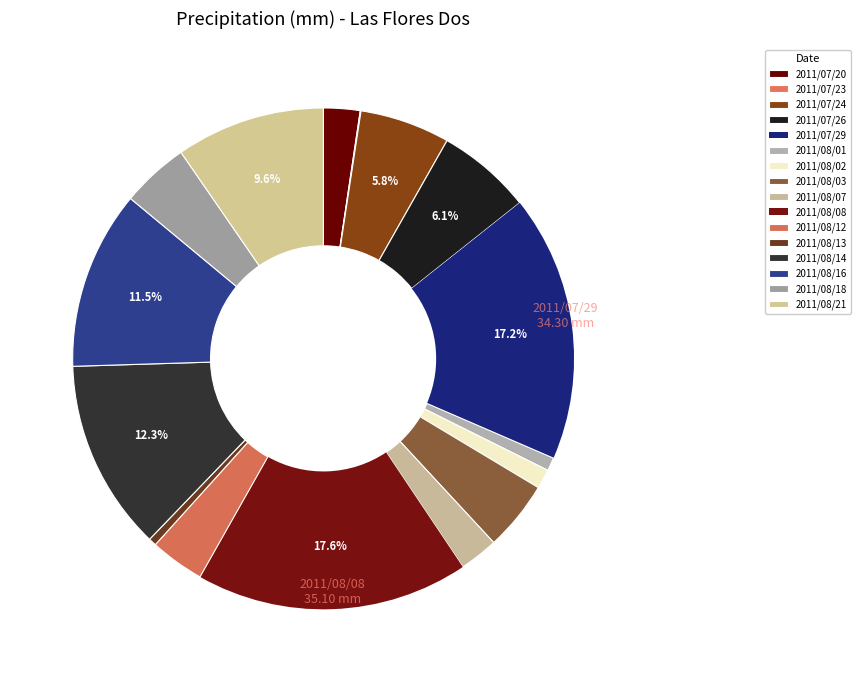

To the nearest percent, what percentage of the pie is 2011/08/16?

12%